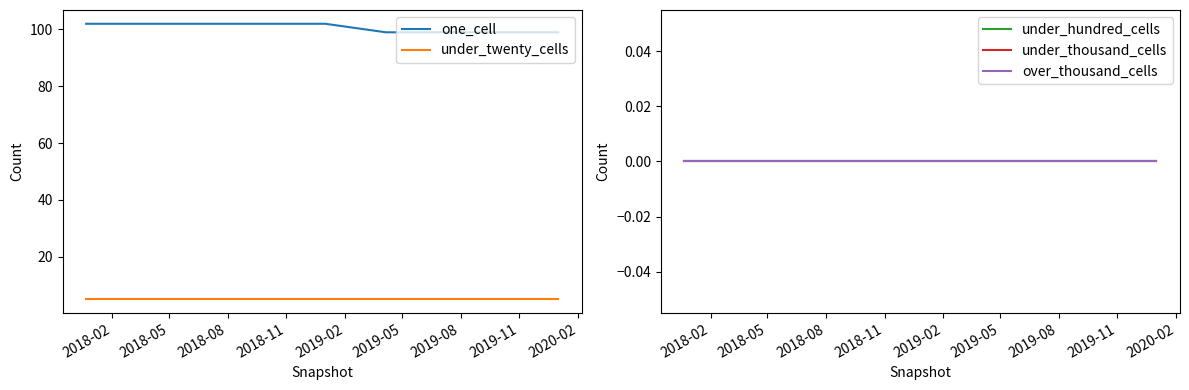

True or false: under_twenty_cells and one_cell cross at least once.

False